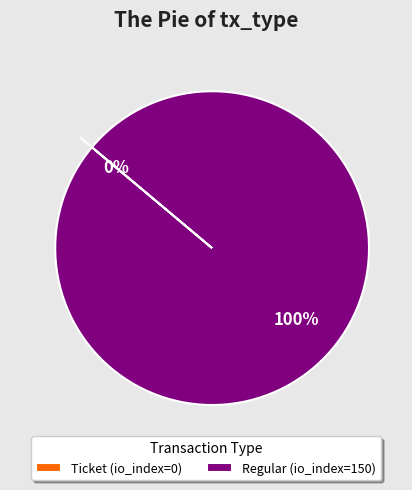

To the nearest percent, what percentage of the pie is Regular (io_index=150)?

100%